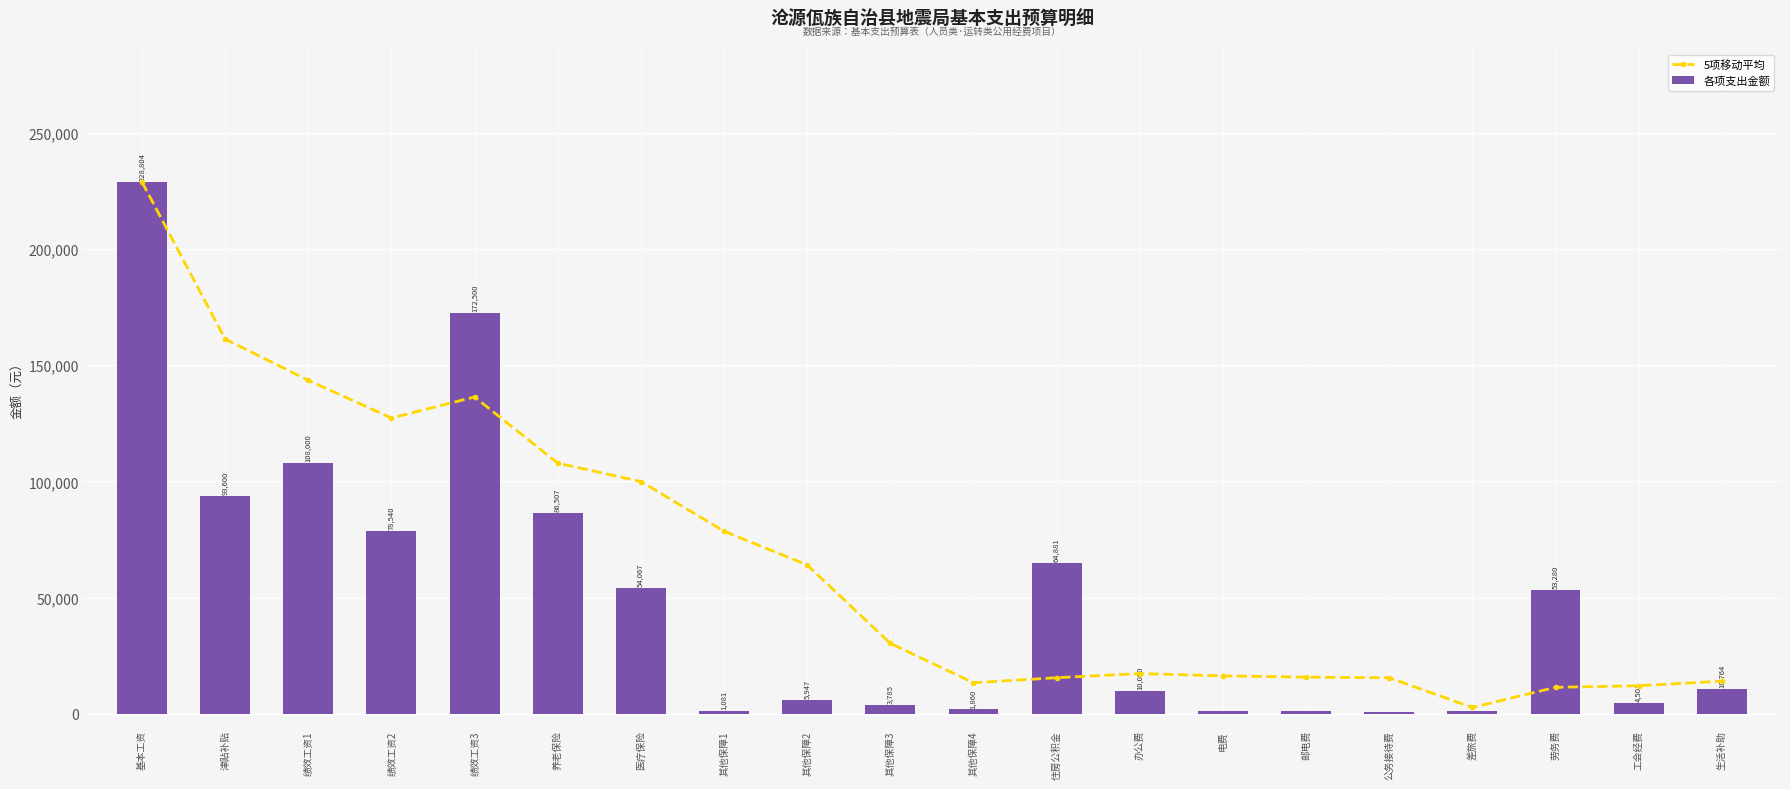

The 5项移动平均 series shows 11368.0 at 劳务费. True or false?

True